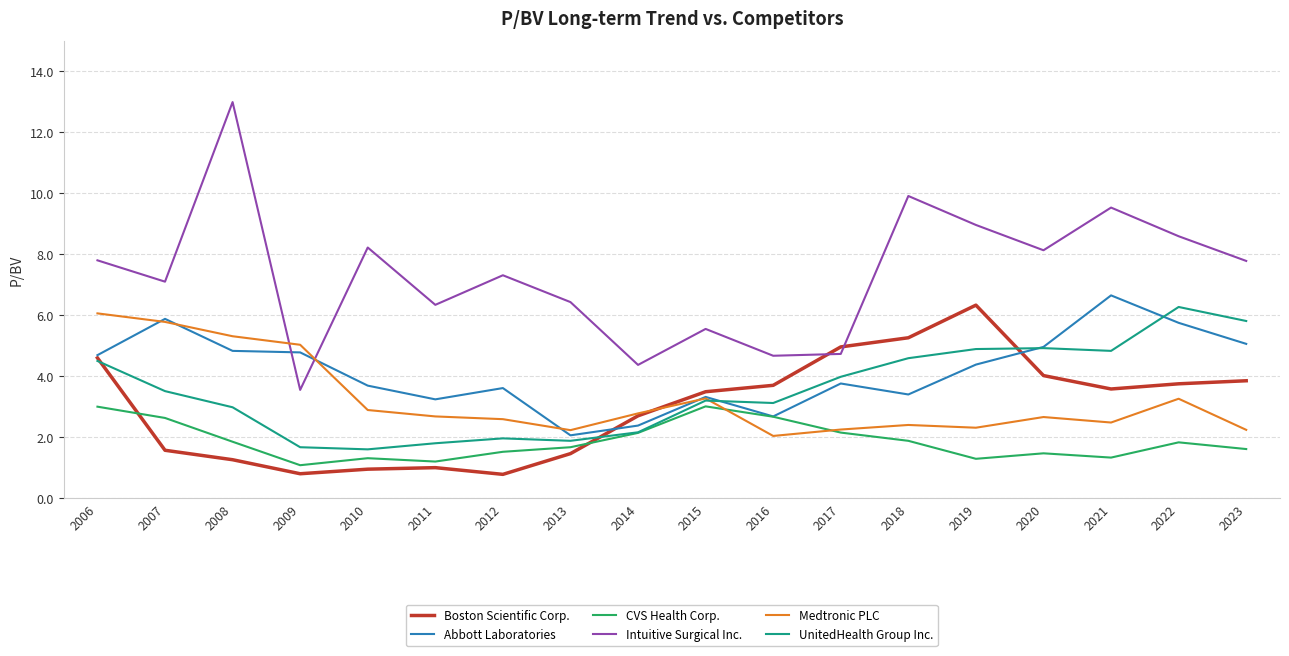

Where is the first local maximum for Abbott Laboratories?

2007